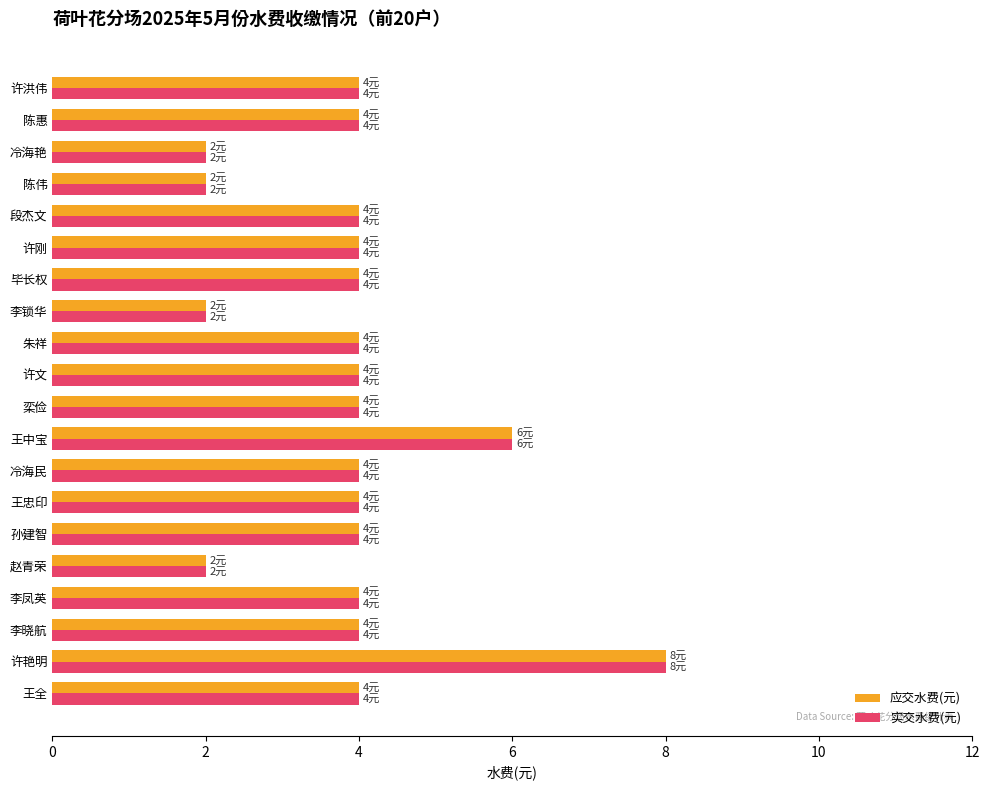

At which label does 实交水费(元) reach its peak?

许艳明